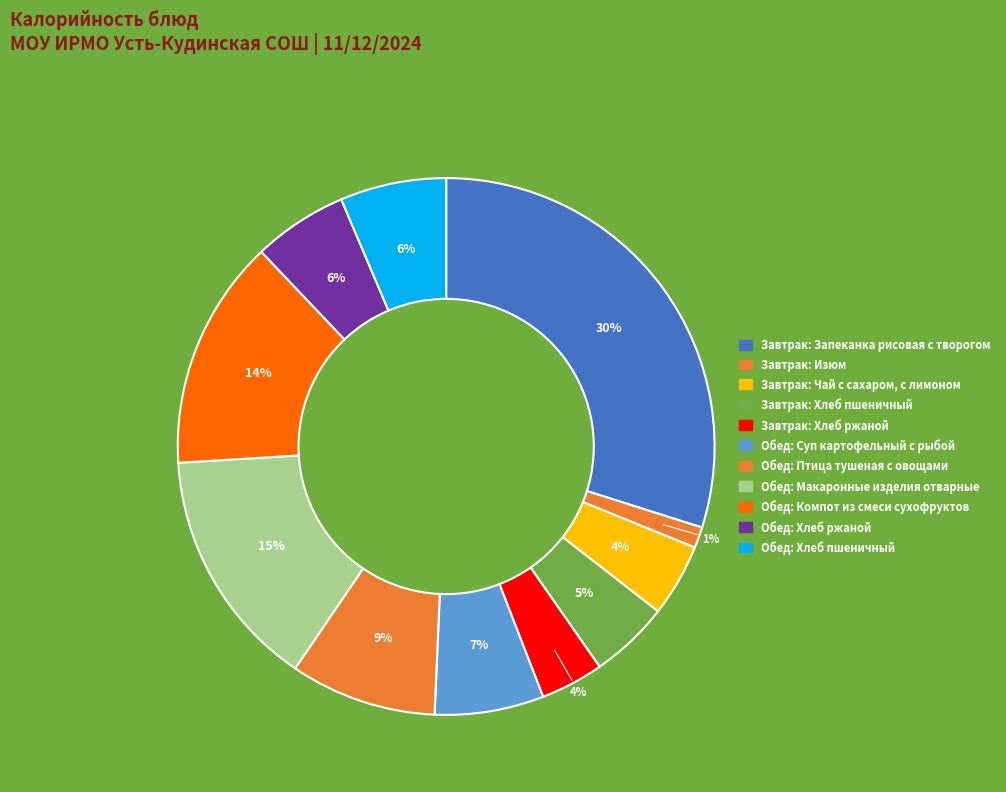

Which has a higher value, Обед: Компот из смеси сухофруктов or Обед: Хлеб ржаной?

Обед: Компот из смеси сухофруктов